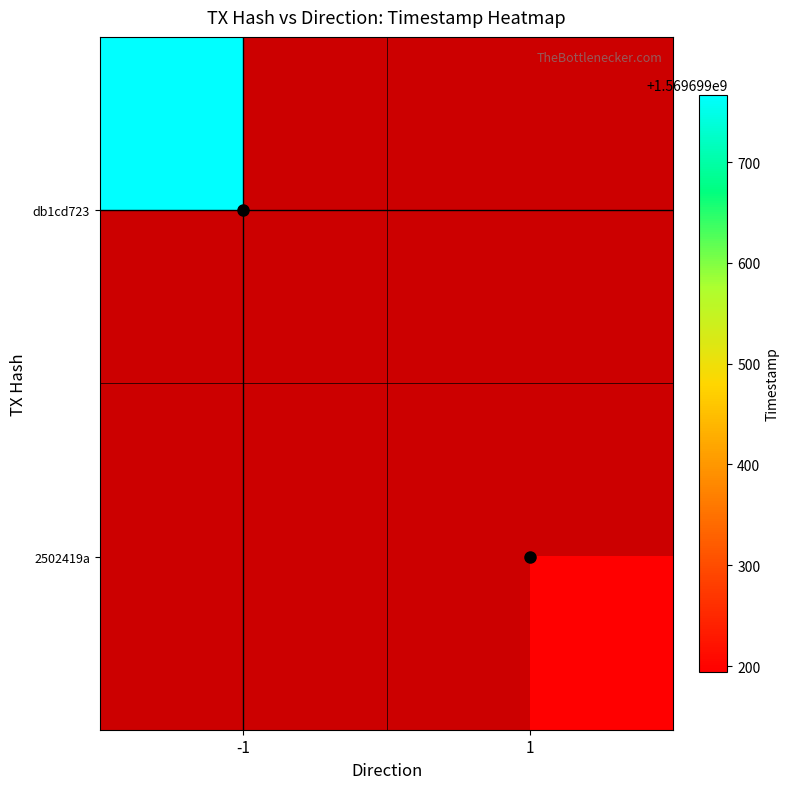

List the series in order of their peak value, lowest first.

2502419a, db1cd723